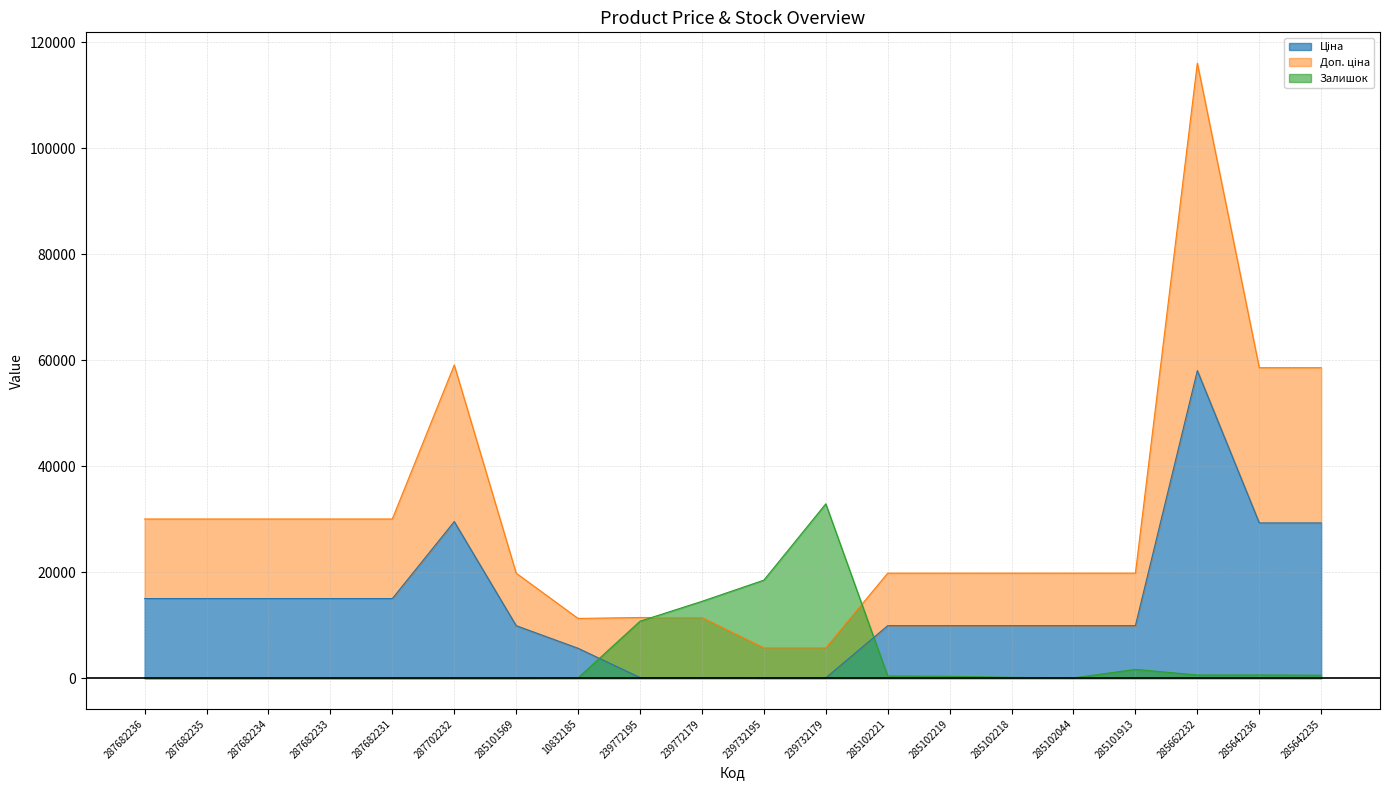

Which series changed the most between 287682234 and 285102219?

Доп. ціна